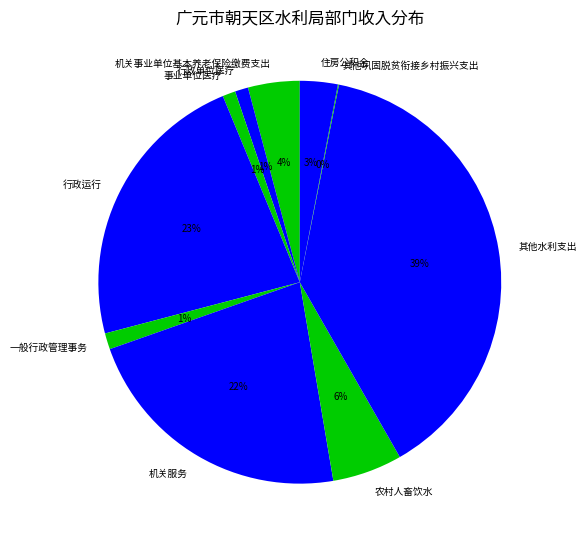

To the nearest percent, what percentage of the pie is 行政运行?

23%